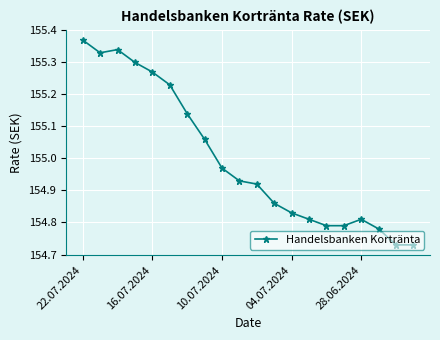

What is the difference between the second highest and minimum values?

0.6